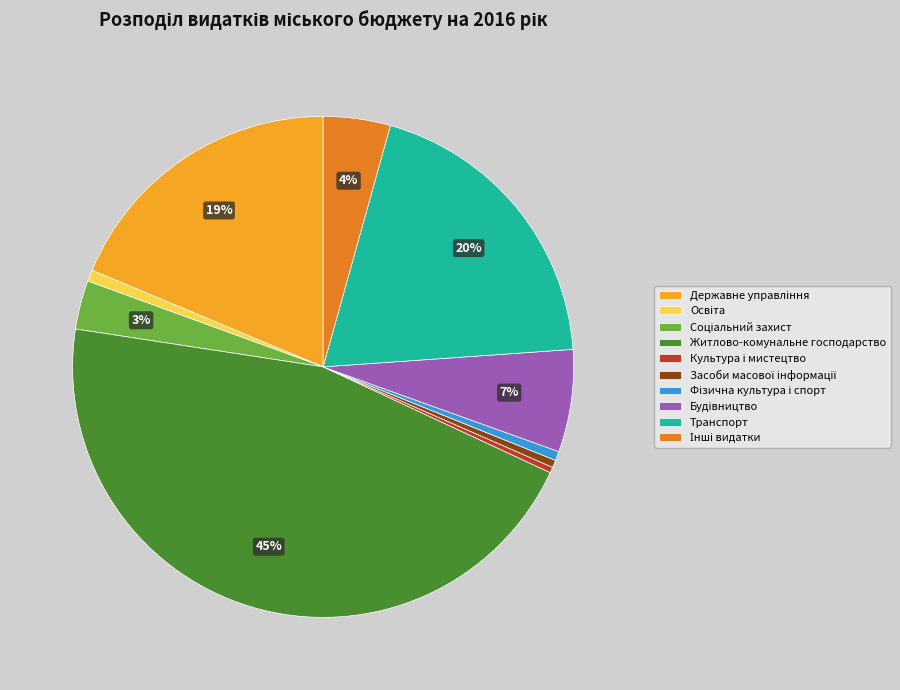

Does any single category account for the majority?

No